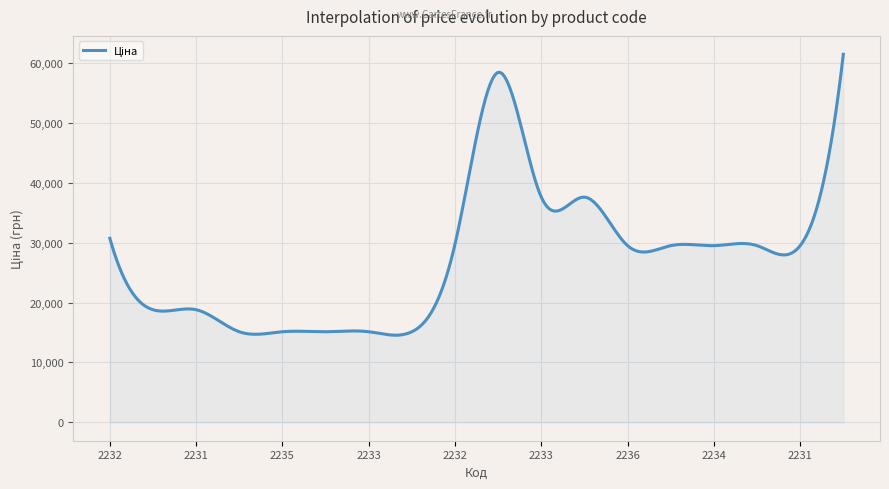

What is the difference between the maximum and minimum values?

46888.6